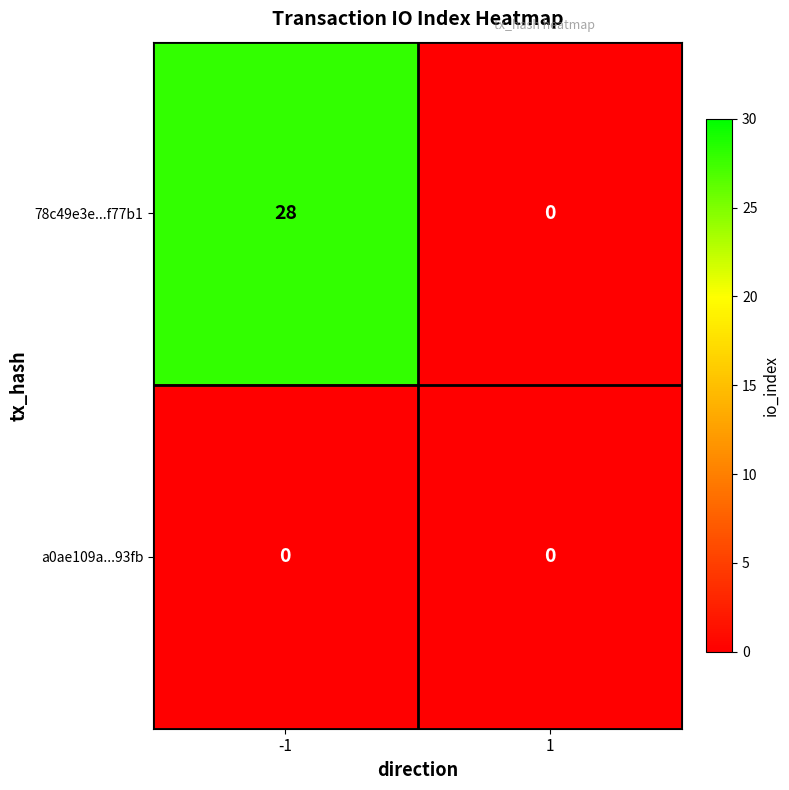

At how many categories does at least one series exceed 21?

1